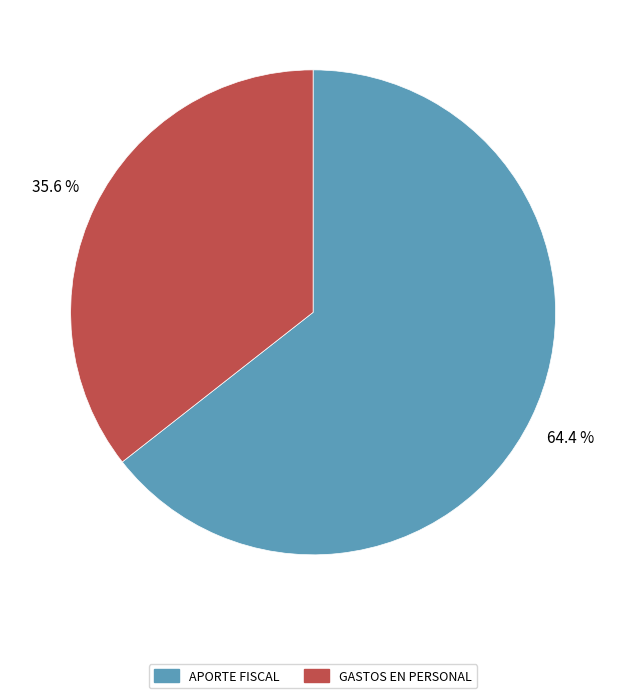

Is there any slice that represents more than half of the pie?

Yes